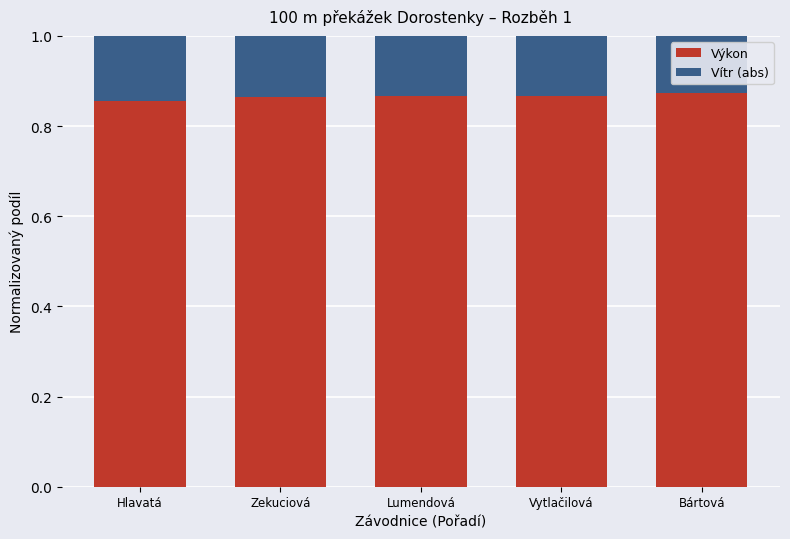

Is it true that Výkon equals 1.3 at Zekuciová?

False